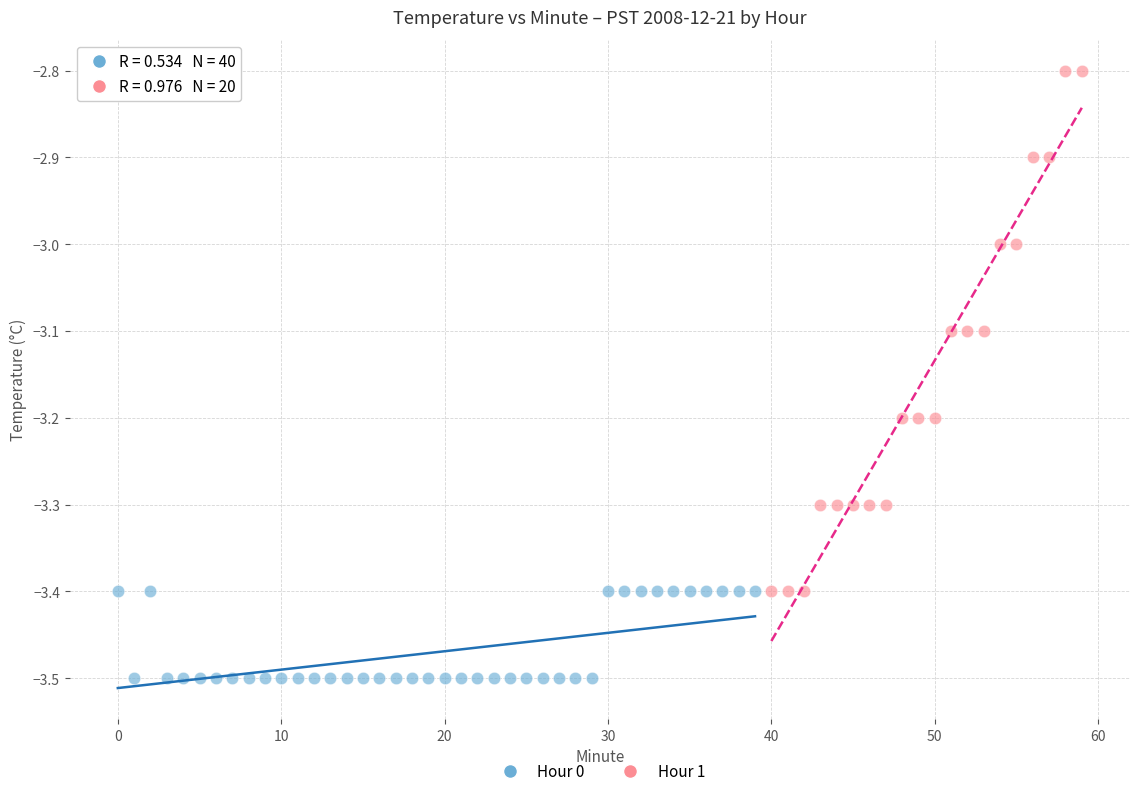

Which series reaches the minimum Y coordinate?

Hour 0